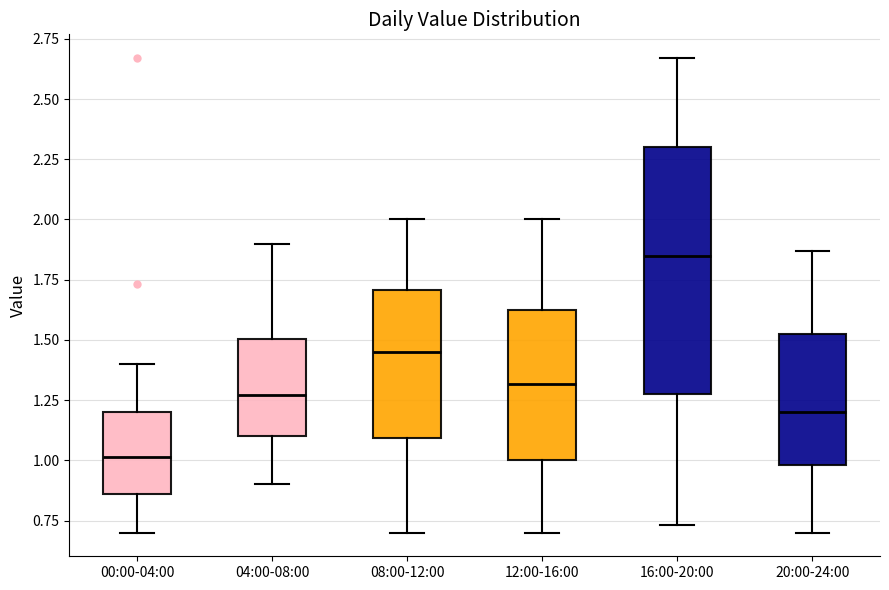

Where does the upper whisker of the box for 00:00-04:00 end on the y-axis? The values are not printed on the chart, so give them approximately, as read against the axis.

1.40